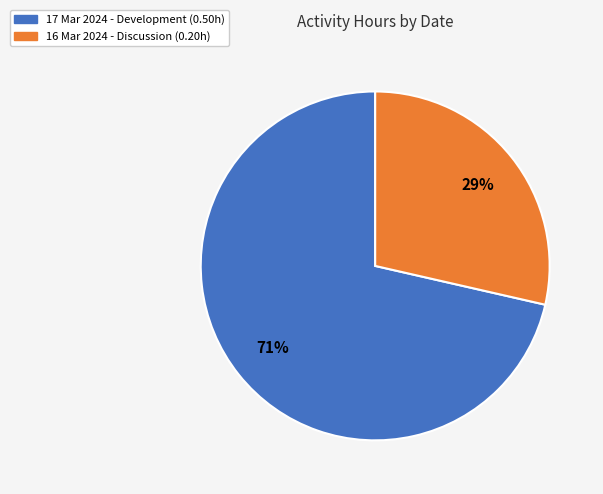

Do 17 Mar 2024 and 16 Mar 2024 together represent more than half of the pie?

Yes